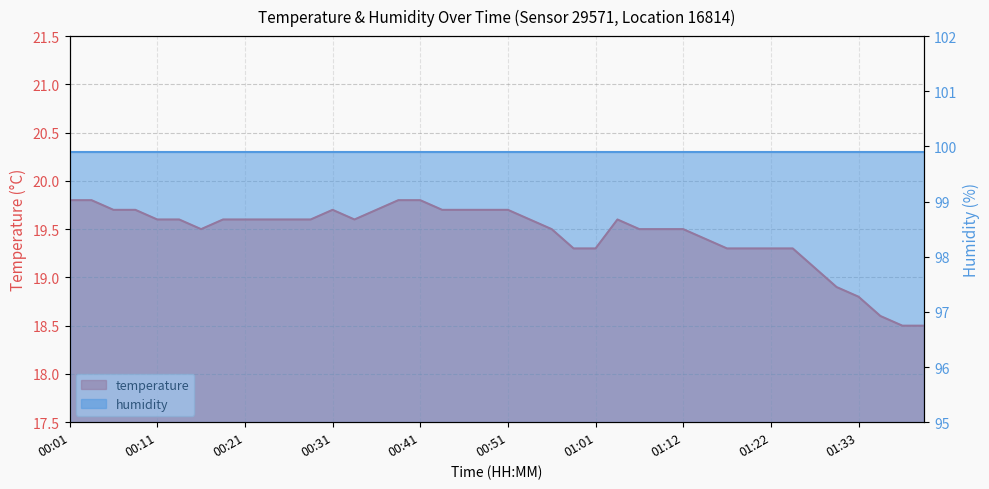

What is the label of the 33rd point from the left?

01:22